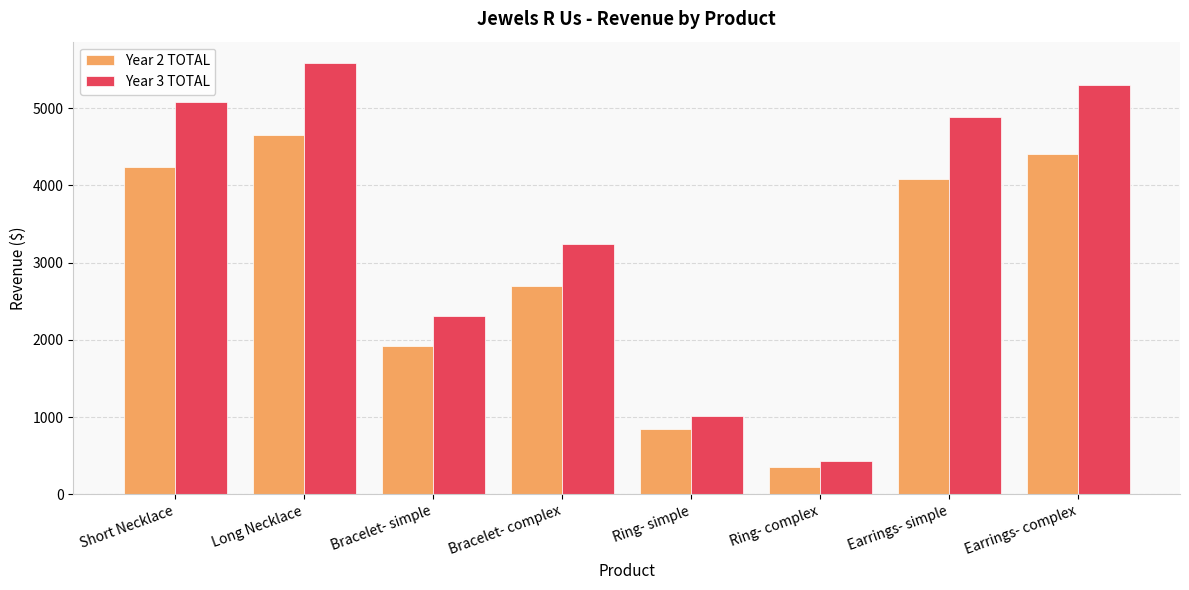

How many groups of bars are there?

8